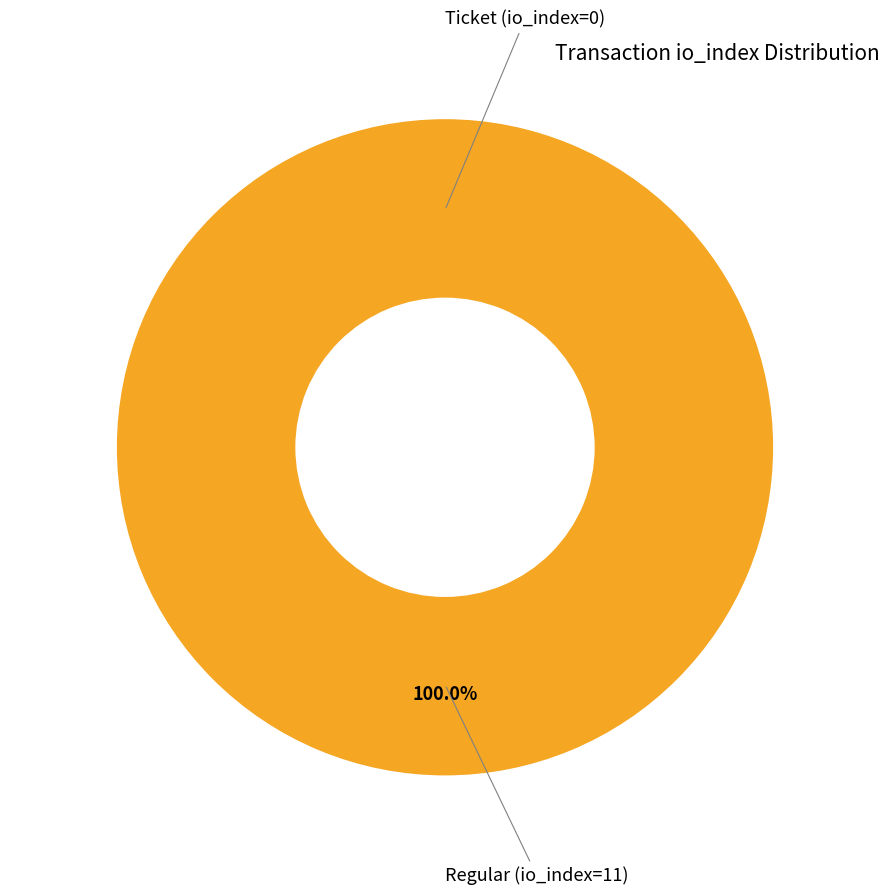

Is it true that Ticket (io_index=0) is 5% of the pie?

False